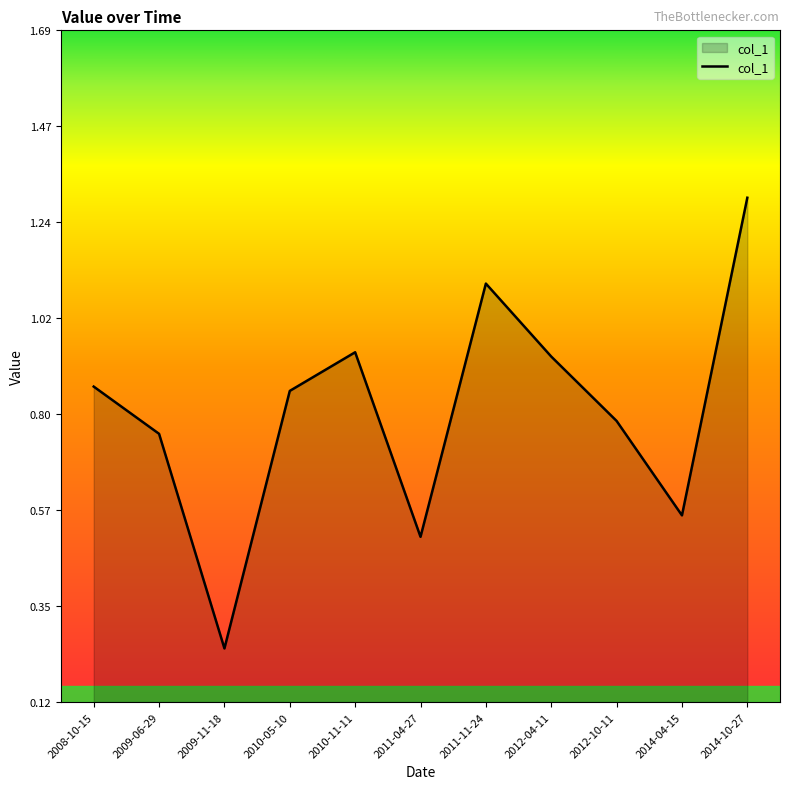

At which category does the chart reach its peak across all series?

2014-10-27